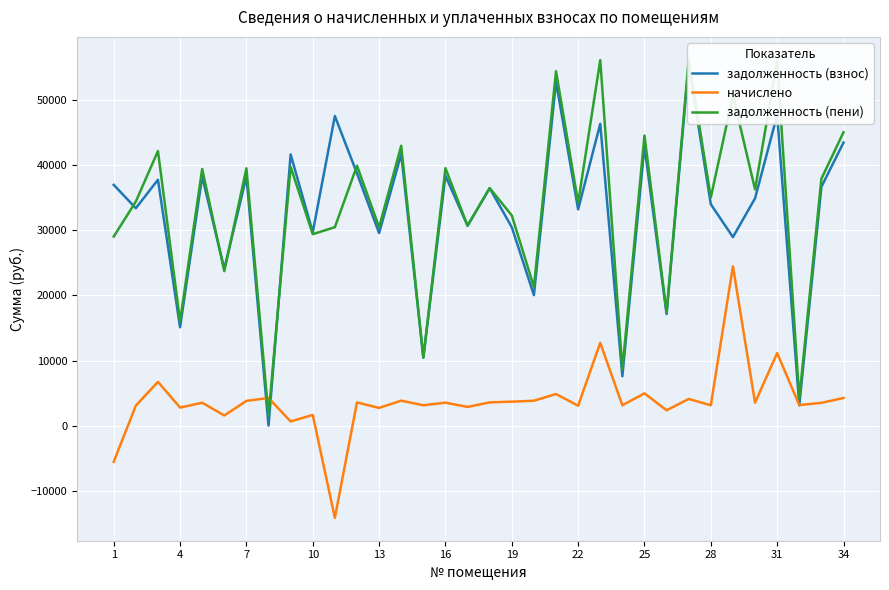

How many lines are shown in the chart?

3